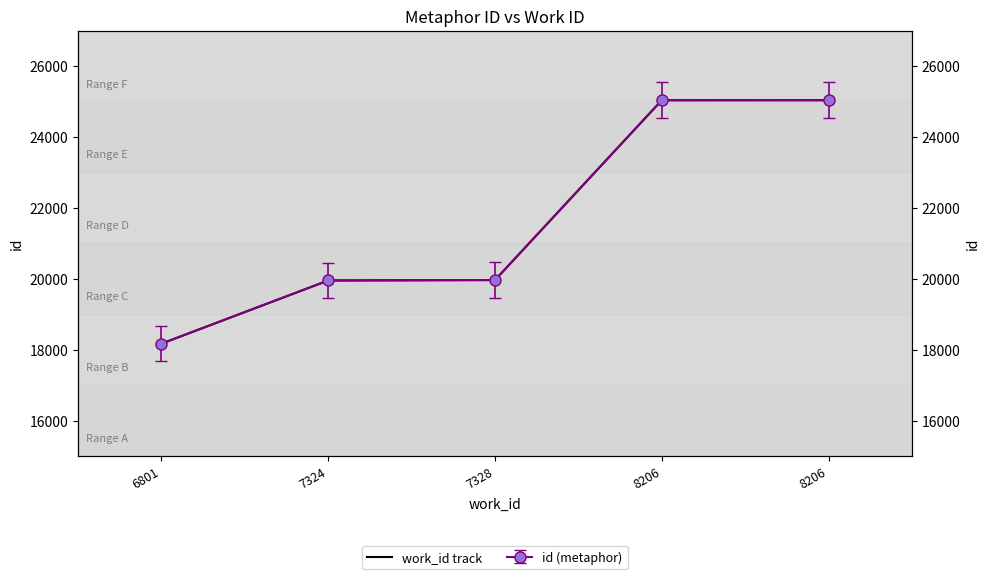

What is the average value?

21631